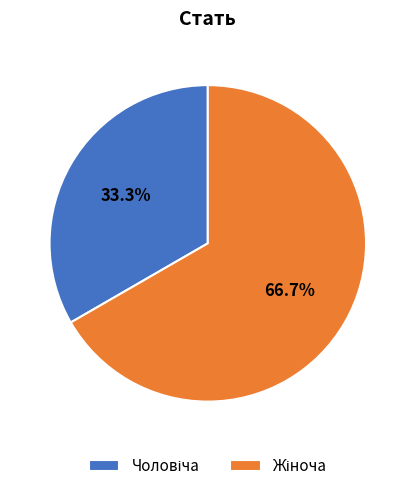

Does any single category account for the majority?

Yes